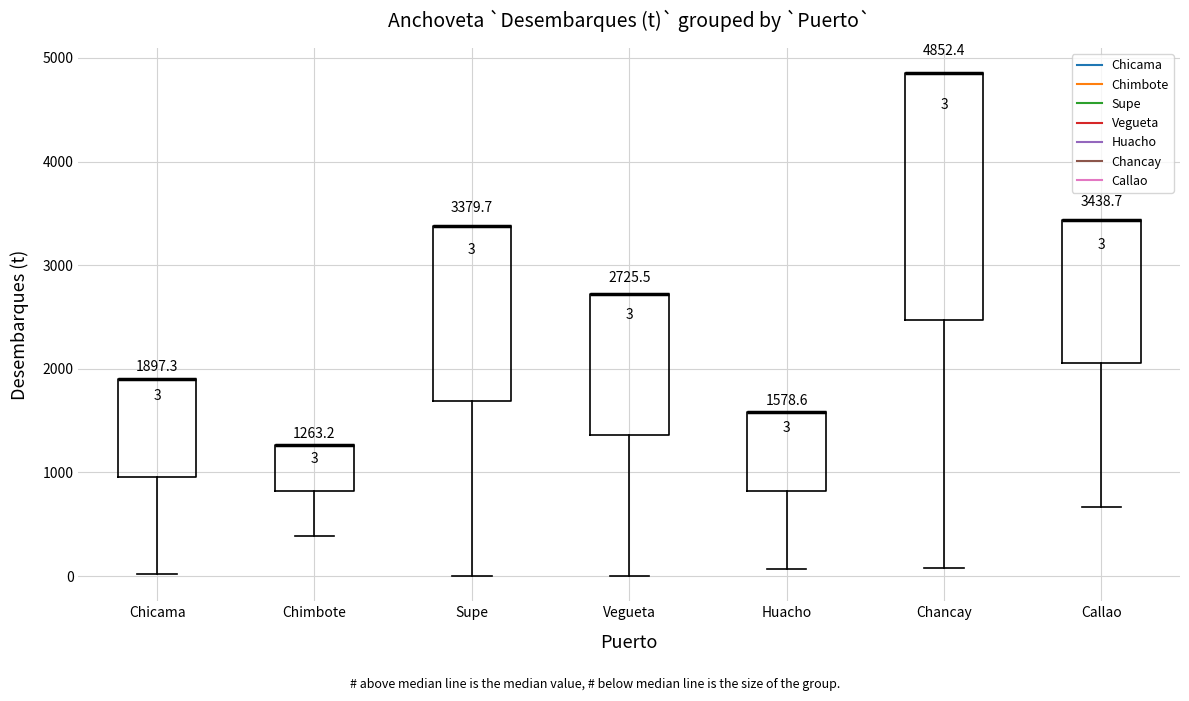

Which box is the tallest, from its lower edge to its upper edge?

Chancay